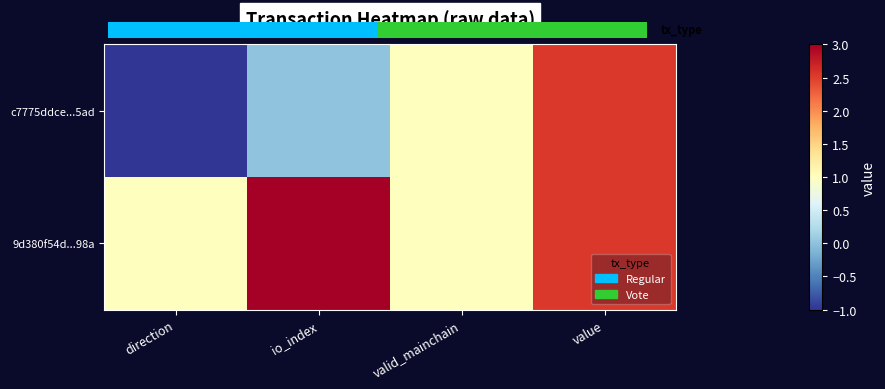

Where is 9d380f54d...98a nearest to the value 2?

value